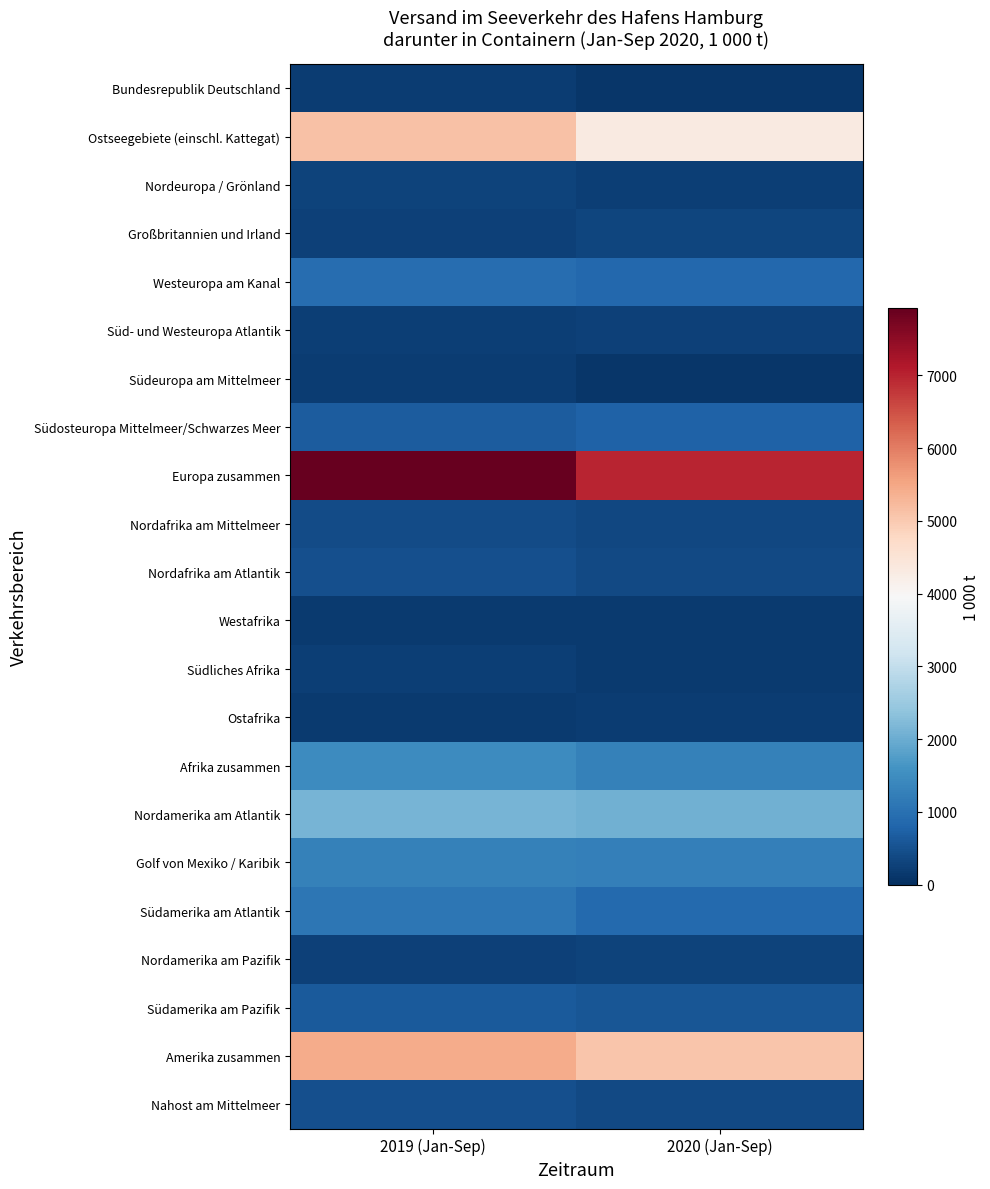

Which series changed the most between 2019 (Jan-Sep) and 2020 (Jan-Sep)?

Europa zusammen